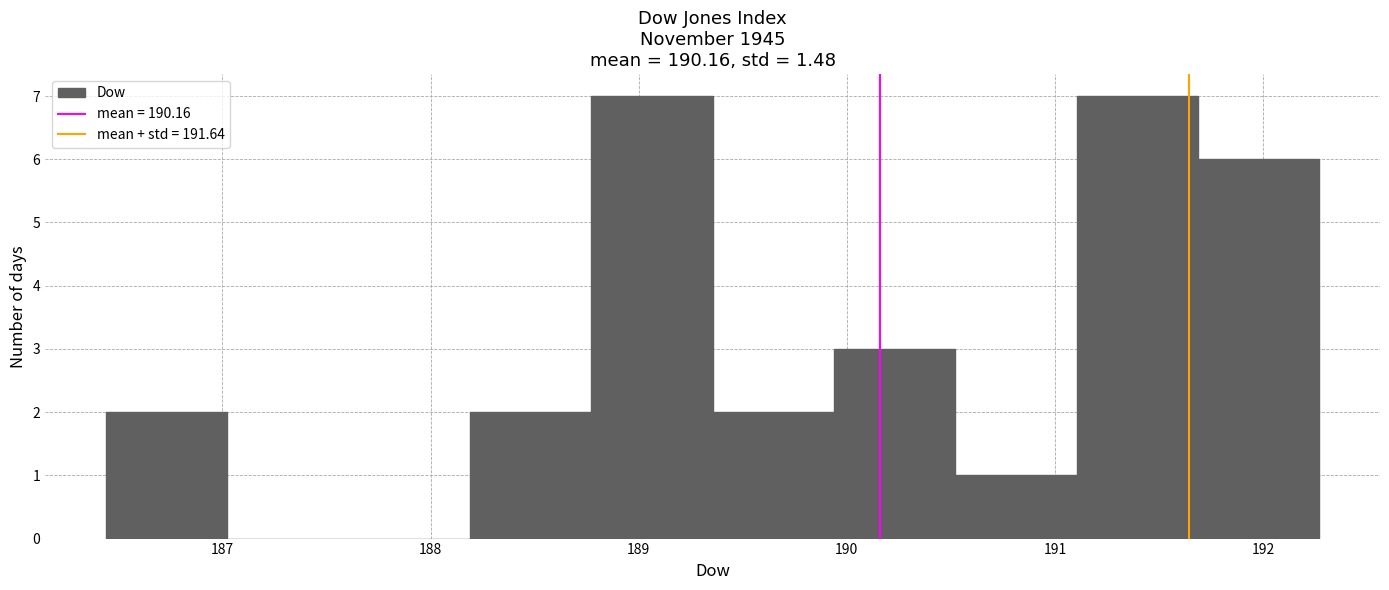

Reading left to right, transcribe this chart: for each bar, give the range it covers on the x-axis and its height. Neither the bar edges nor the heights are printed on the chart, so give them approximately, as read against the axes.

186.4 to 187.0: 2
187.0 to 187.6: 0
187.6 to 188.2: 0
188.2 to 188.8: 2
188.8 to 189.4: 7
189.4 to 189.9: 2
189.9 to 190.5: 3
190.5 to 191.1: 1
191.1 to 191.7: 7
191.7 to 192.3: 6